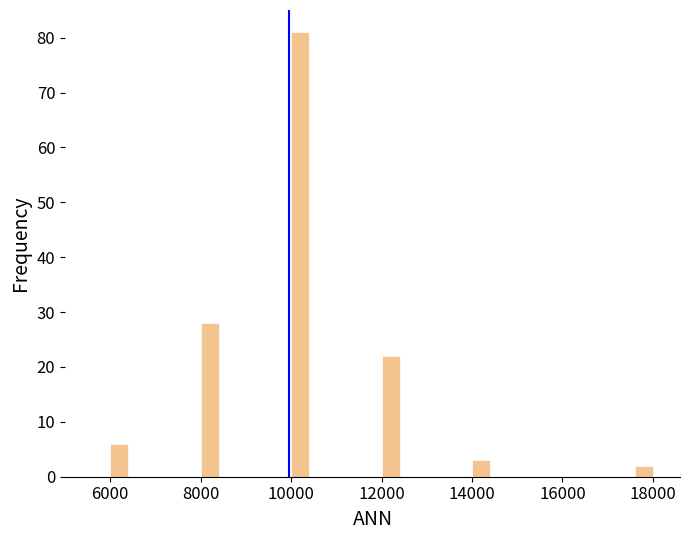

Read against the x-axis, roughly where is the centre of the tallest bar?

10200